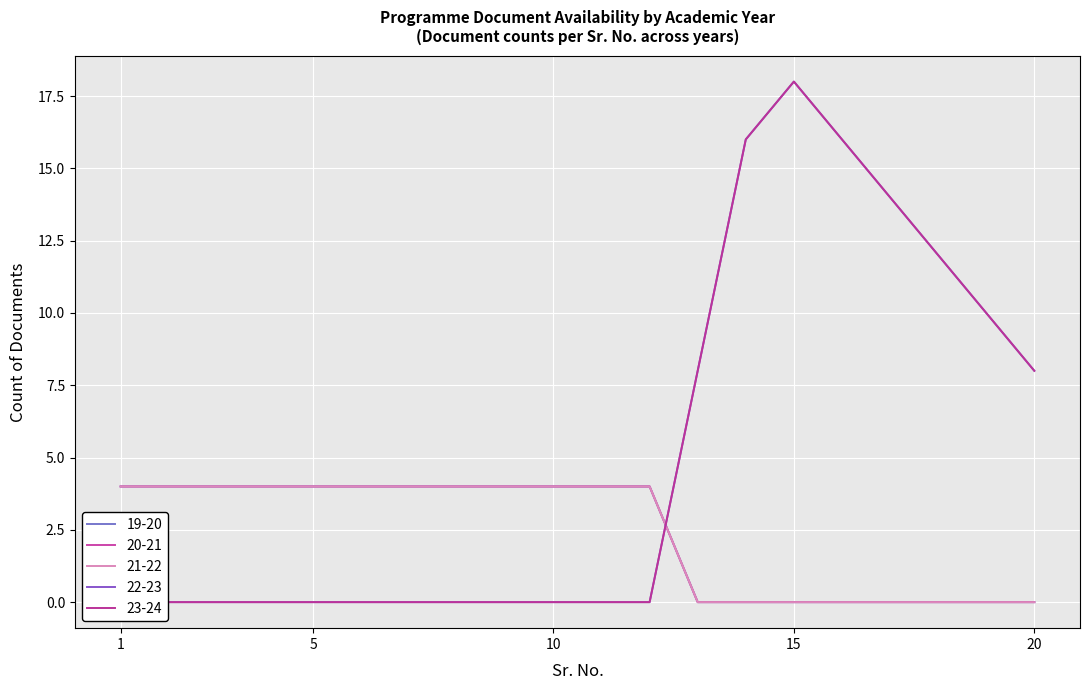

Is it true that 19-20 equals 0 at 15?

True